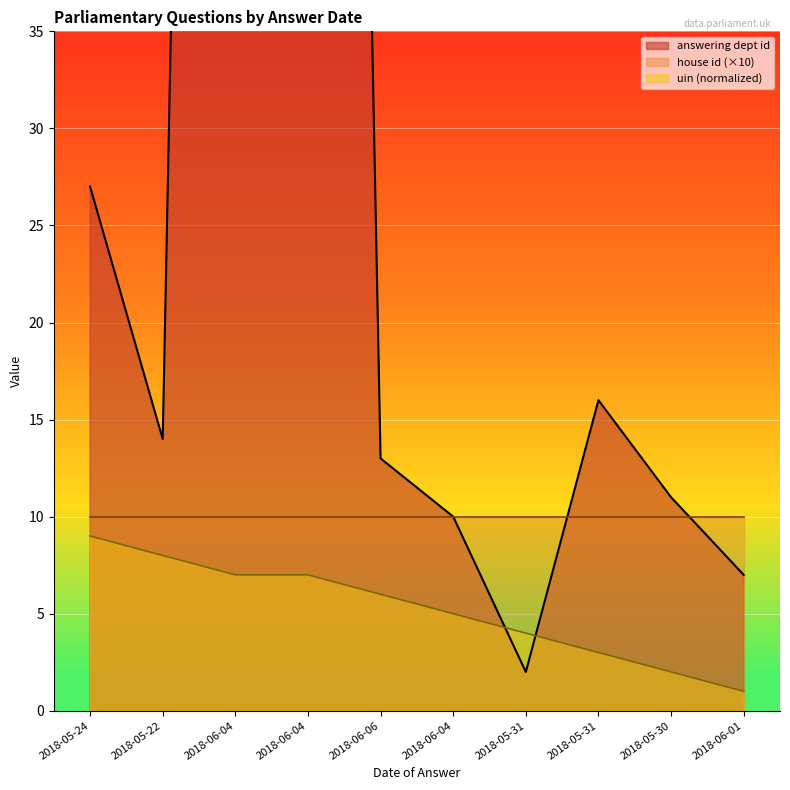

Between 2018-05-31 and 2018-05-31, which is larger?

2018-05-31